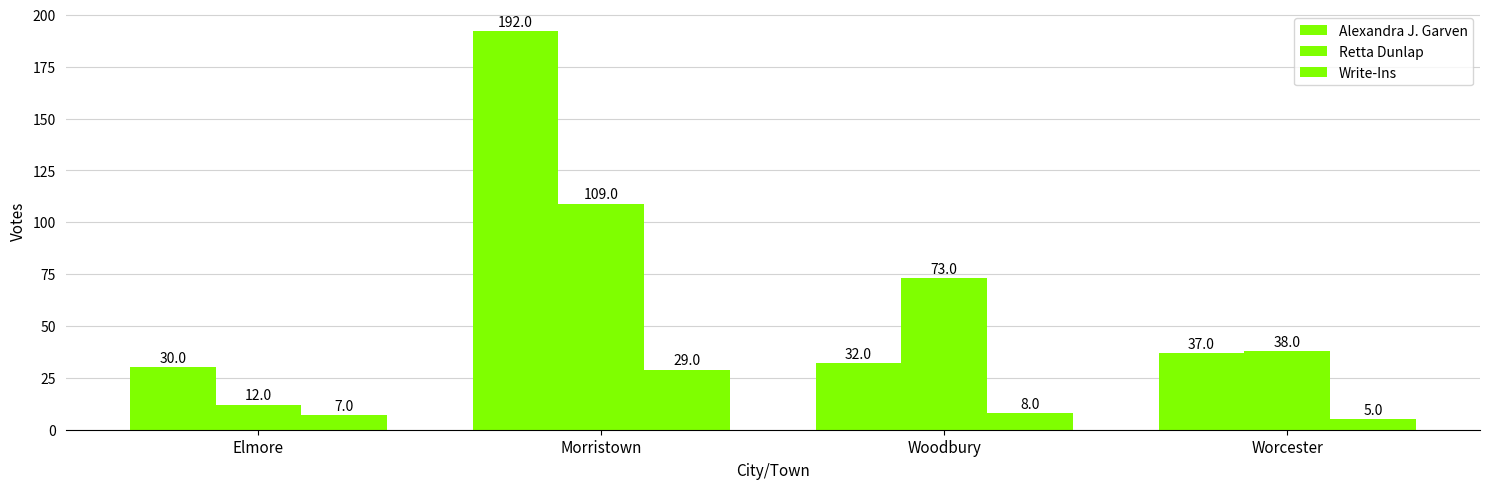

Which series has the widest spread of values?

Alexandra J. Garven